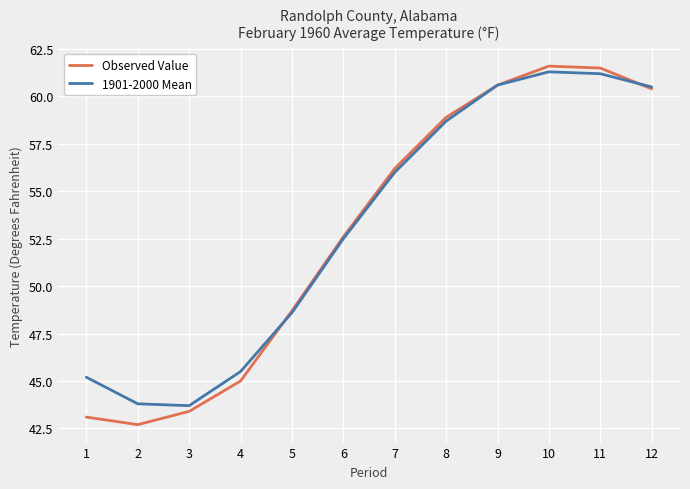

What value does the Observed Value series have at 5?

48.7